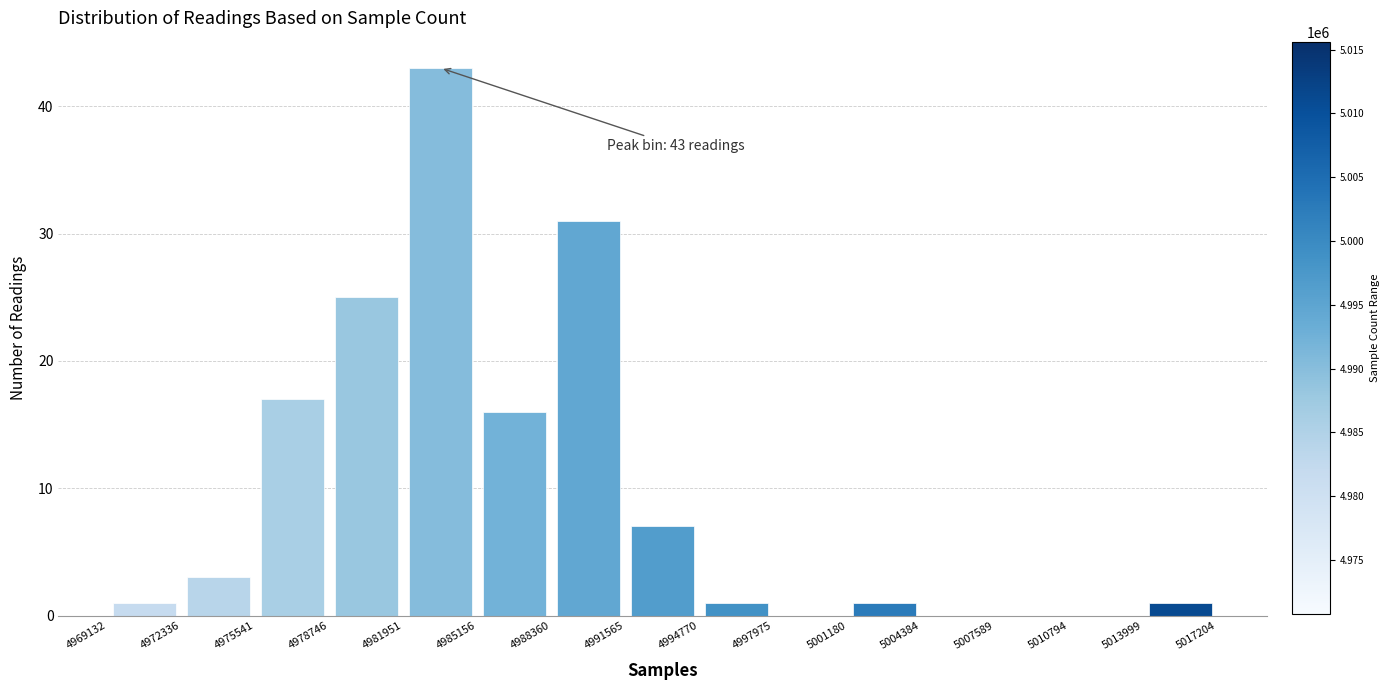

Over which range of the x-axis is the bar tallest?

4981951 to 4985156